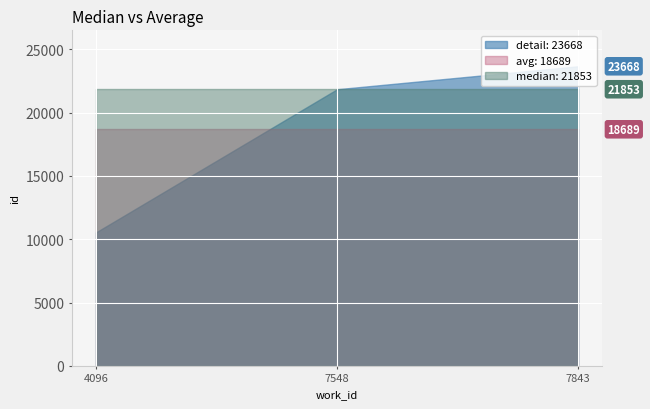

What is the maximum value shown in the chart?

23668.0